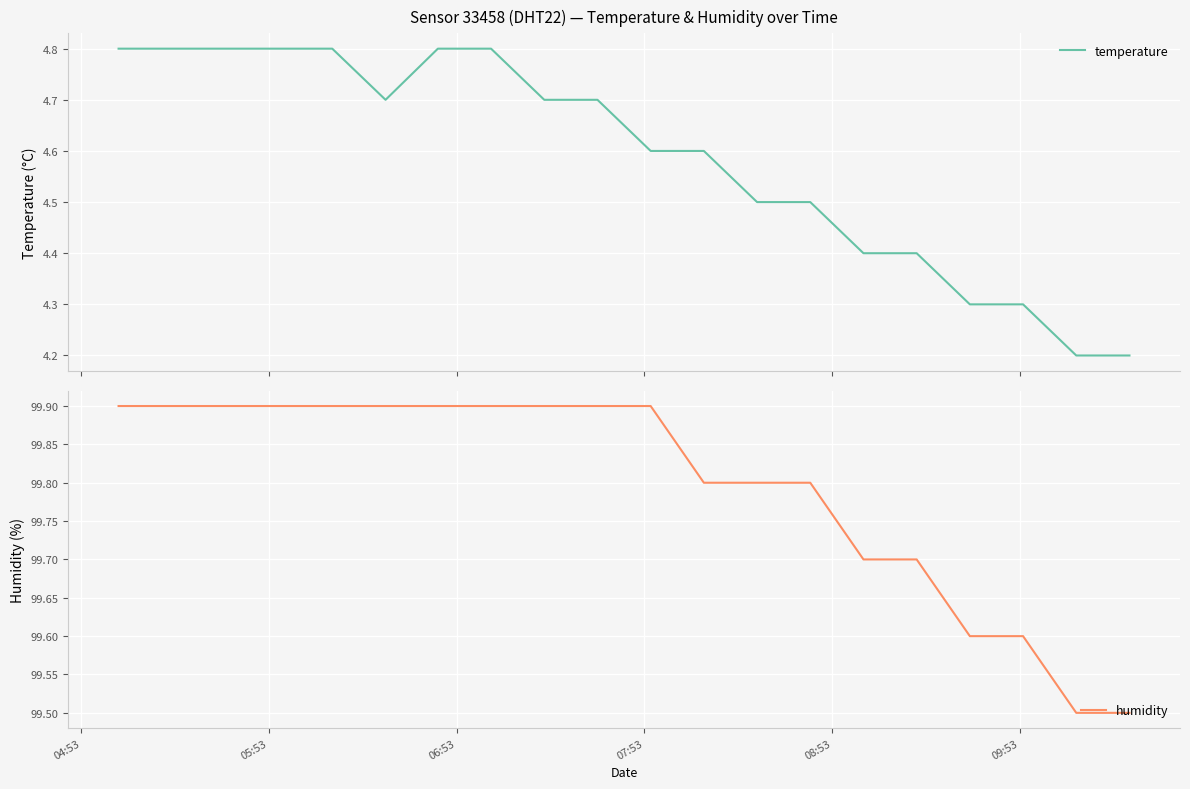

At how many categories does at least one series exceed 49?

20